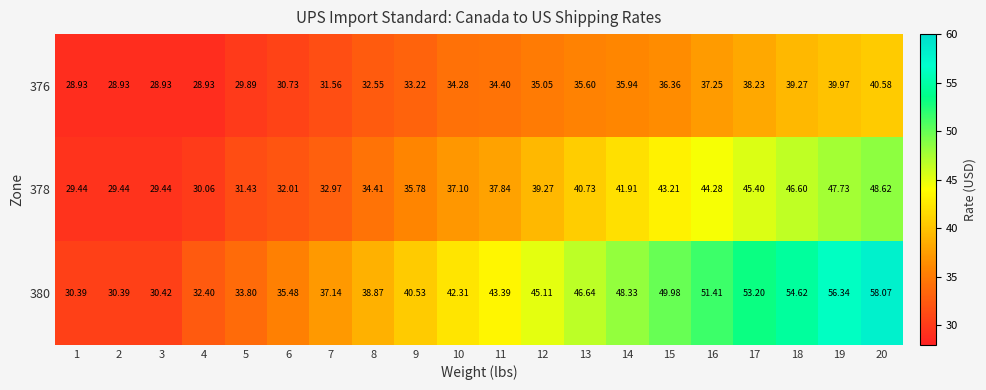

Is the value of 376 at 5 greater than the value of 378 at 5?

No